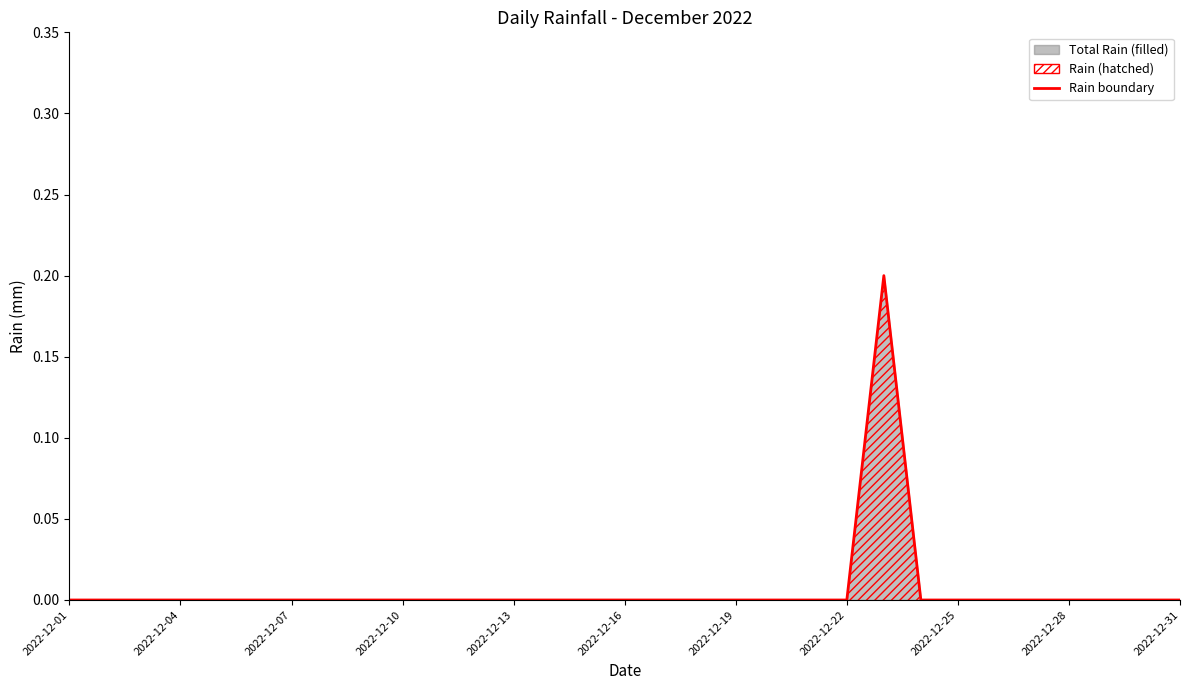

Is it true that the value at 2022-12-25 is -0.1?

False